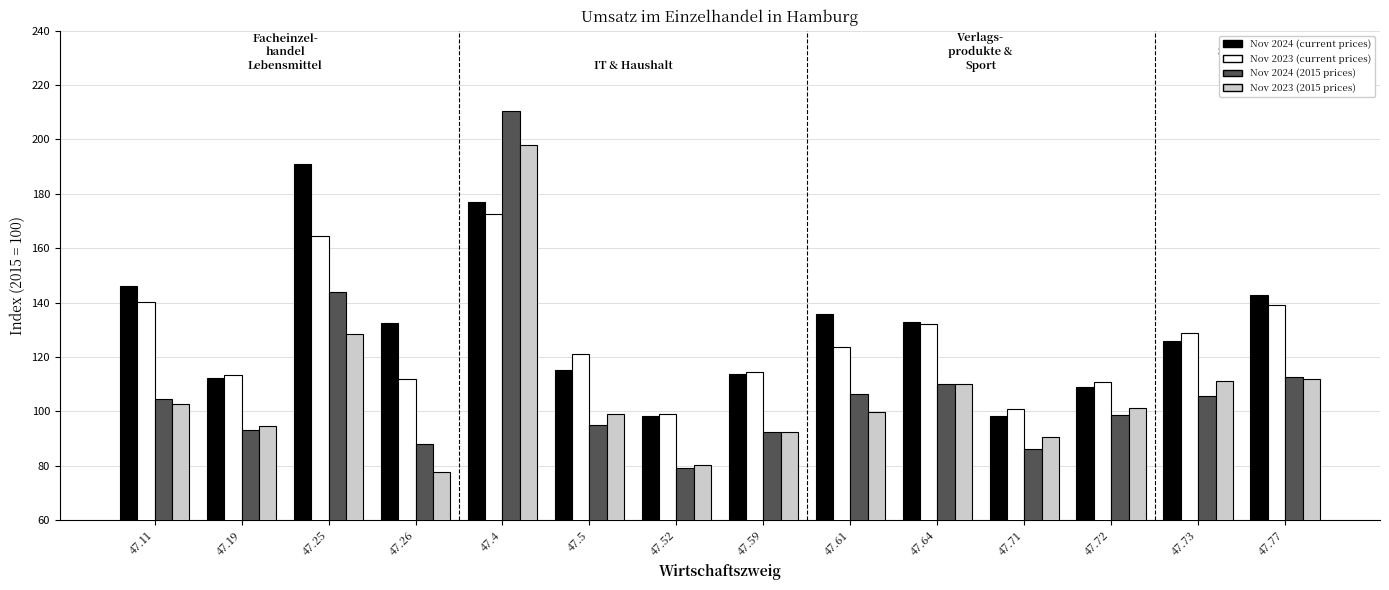

The Nov 2023 (2015 prices) series shows 98.9 at 47.5. True or false?

True